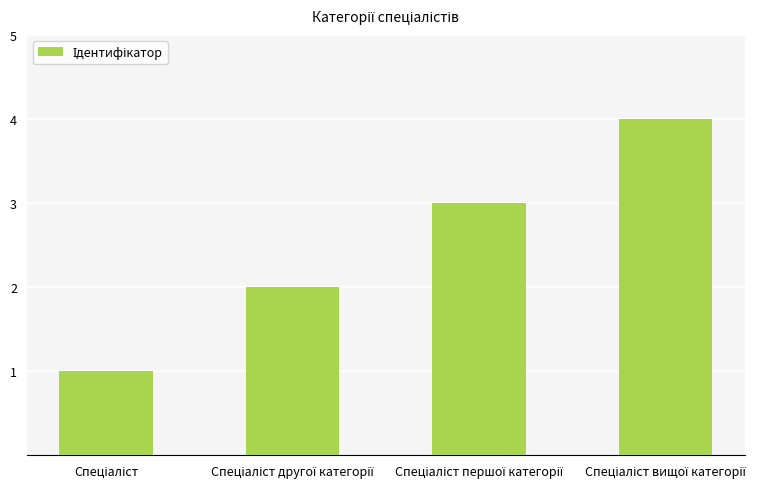

Count the number of categories in the chart.

4